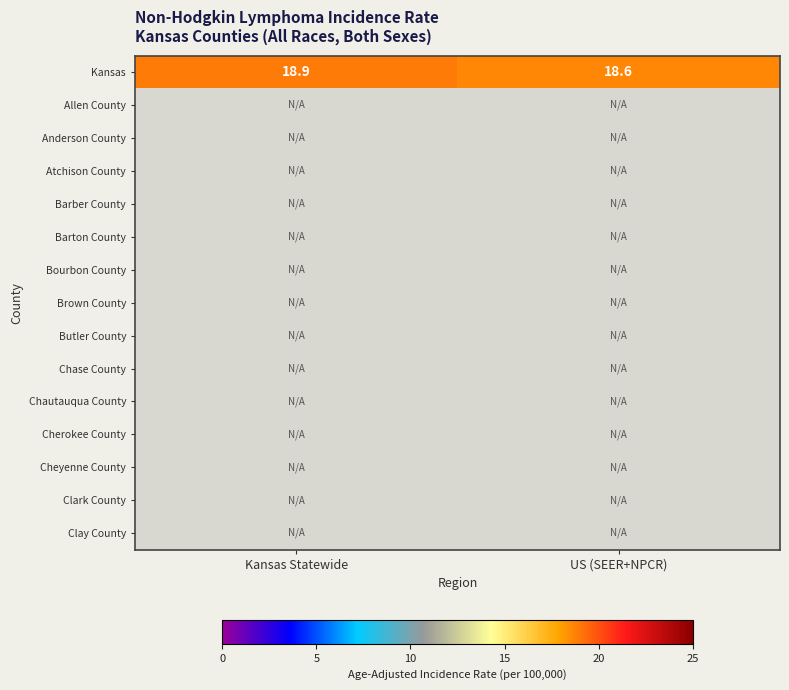

At which label does Kansas reach its minimum?

US (SEER+NPCR)